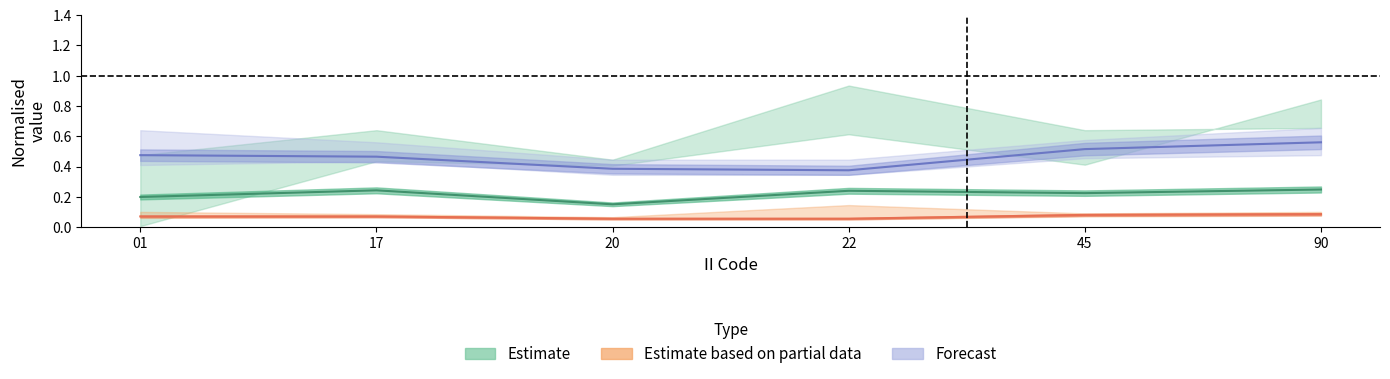

Rank the categories by Forecast value from highest to lowest.

90, 45, 01, 17, 20, 22